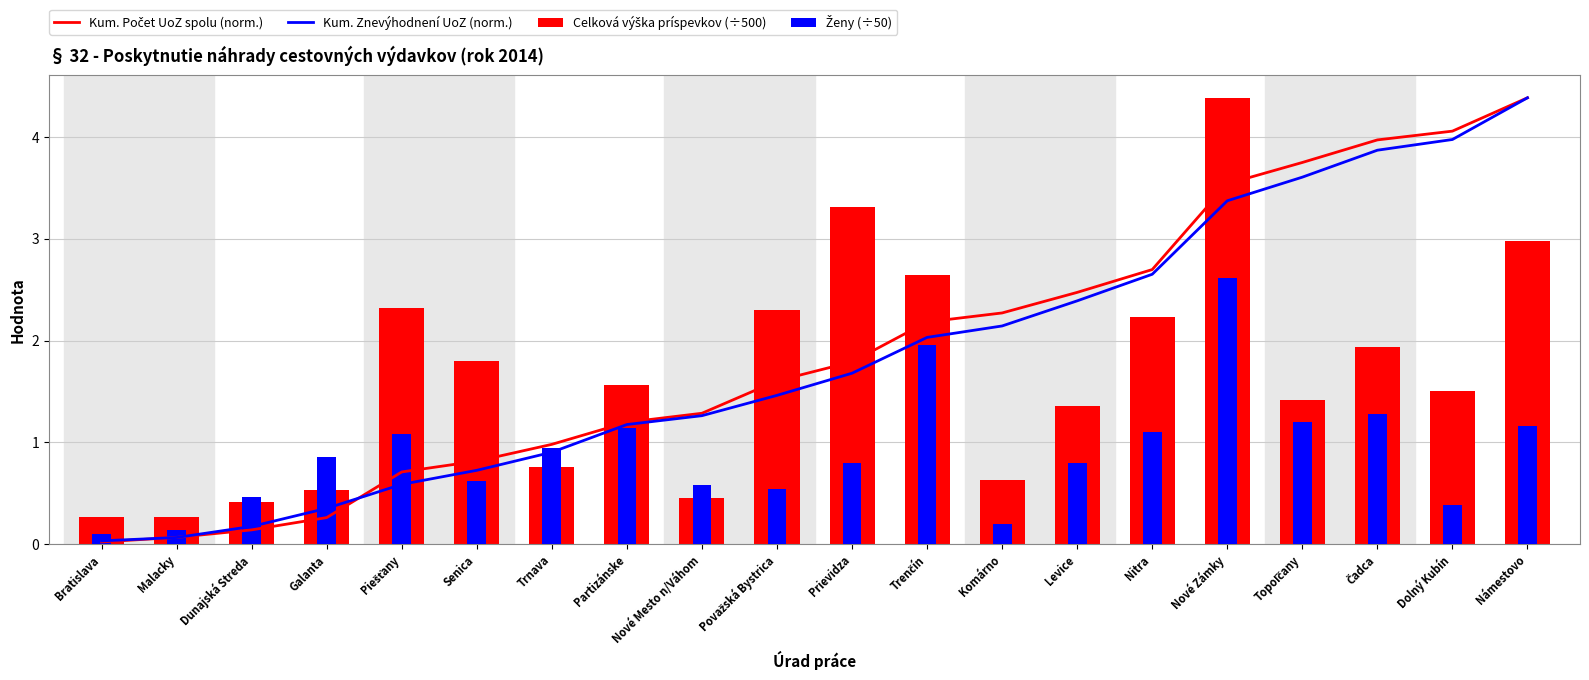

What is the maximum value shown in the chart?

4.4